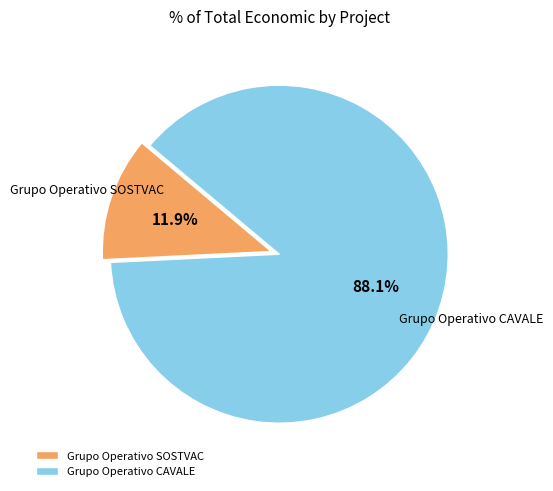

True or false: Grupo Operativo SOSTVAC accounts for 12% of the total.

True